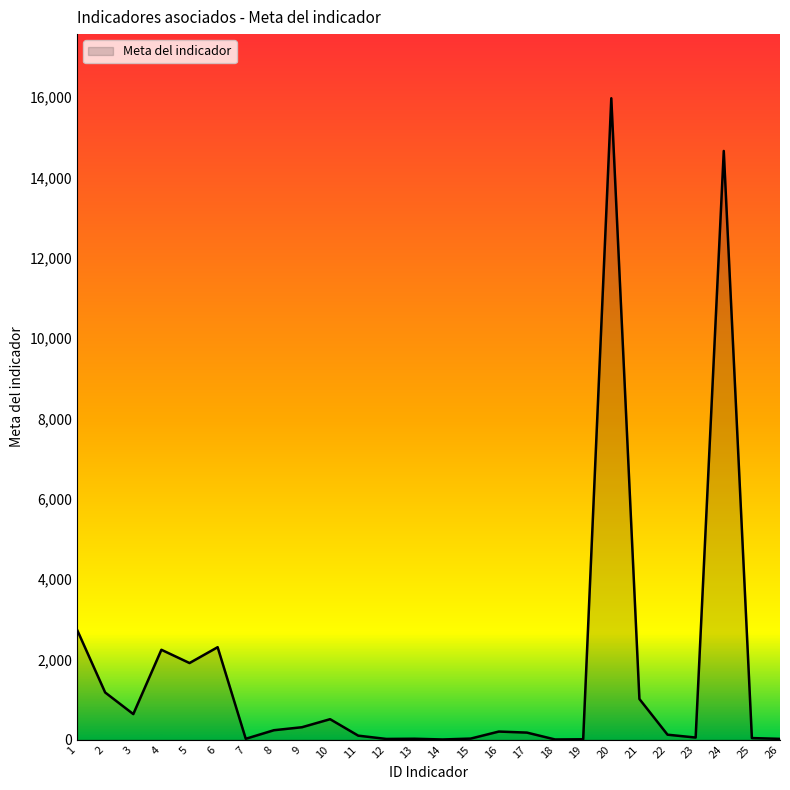

Approximately how many times larger is the value at 21 compared to 3?

1.6